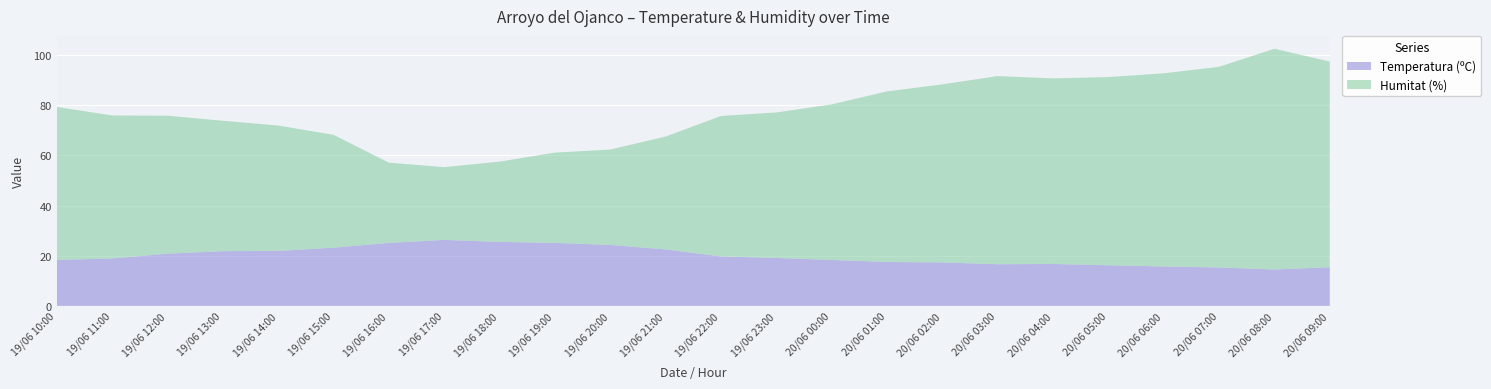

Reading left to right, transcribe all the data shown in this chart.

Temperatura (ºC): 19/06 10:00=18.3	19/06 11:00=18.9	19/06 12:00=20.8	19/06 13:00=21.8	19/06 14:00=21.9	19/06 15:00=23.2	19/06 16:00=25.1	19/06 17:00=26.3	19/06 18:00=25.5	19/06 19:00=25.1	19/06 20:00=24.3	19/06 21:00=22.5	19/06 22:00=19.7	19/06 23:00=19.1	20/06 00:00=18.3	20/06 01:00=17.5	20/06 02:00=17.3	20/06 03:00=16.6	20/06 04:00=16.7	20/06 05:00=16.2	20/06 06:00=15.7	20/06 07:00=15.3	20/06 08:00=14.5	20/06 09:00=15.4
Humitat (%): 19/06 10:00=61.0	19/06 11:00=57.0	19/06 12:00=55.0	19/06 13:00=52.0	19/06 14:00=50.0	19/06 15:00=45.0	19/06 16:00=32.0	19/06 17:00=29.0	19/06 18:00=32.0	19/06 19:00=36.0	19/06 20:00=38.0	19/06 21:00=45.0	19/06 22:00=56.0	19/06 23:00=58.0	20/06 00:00=62.0	20/06 01:00=68.0	20/06 02:00=71.0	20/06 03:00=75.0	20/06 04:00=74.0	20/06 05:00=75.0	20/06 06:00=77.0	20/06 07:00=80.0	20/06 08:00=88.0	20/06 09:00=82.0